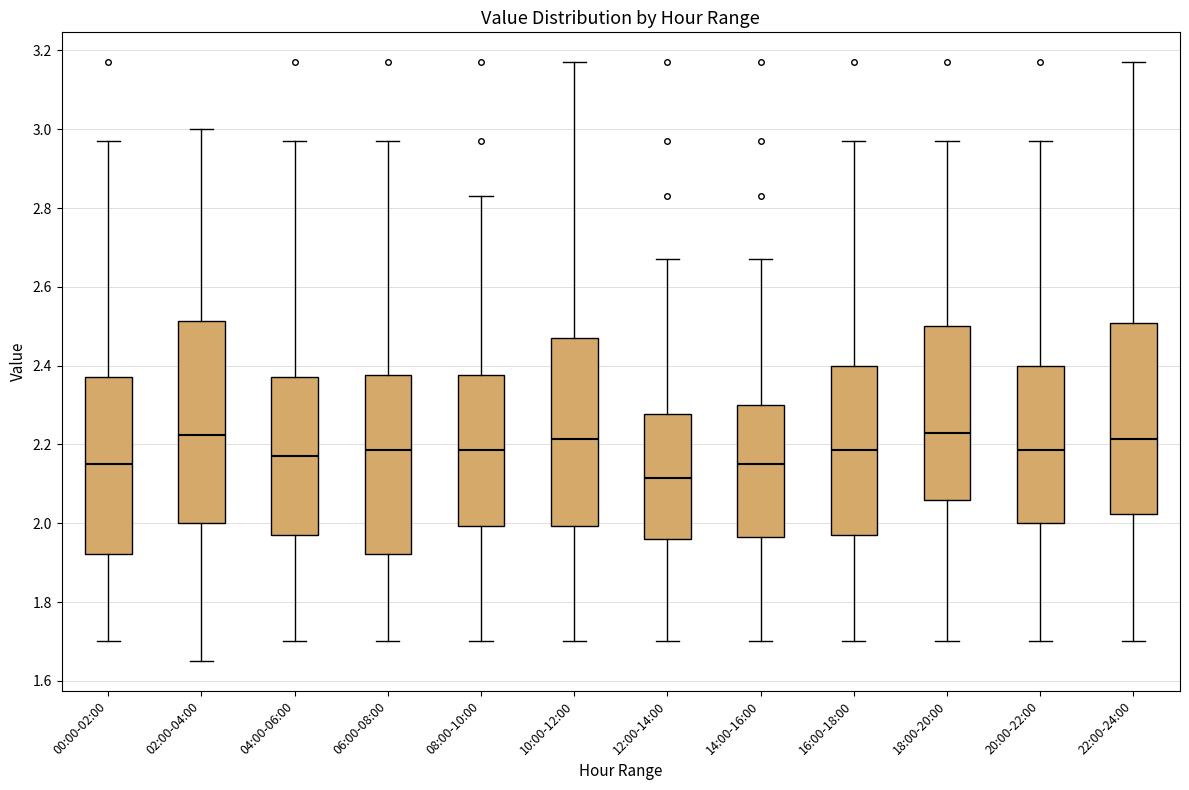

Which box's median line is the lowest?

12:00-14:00